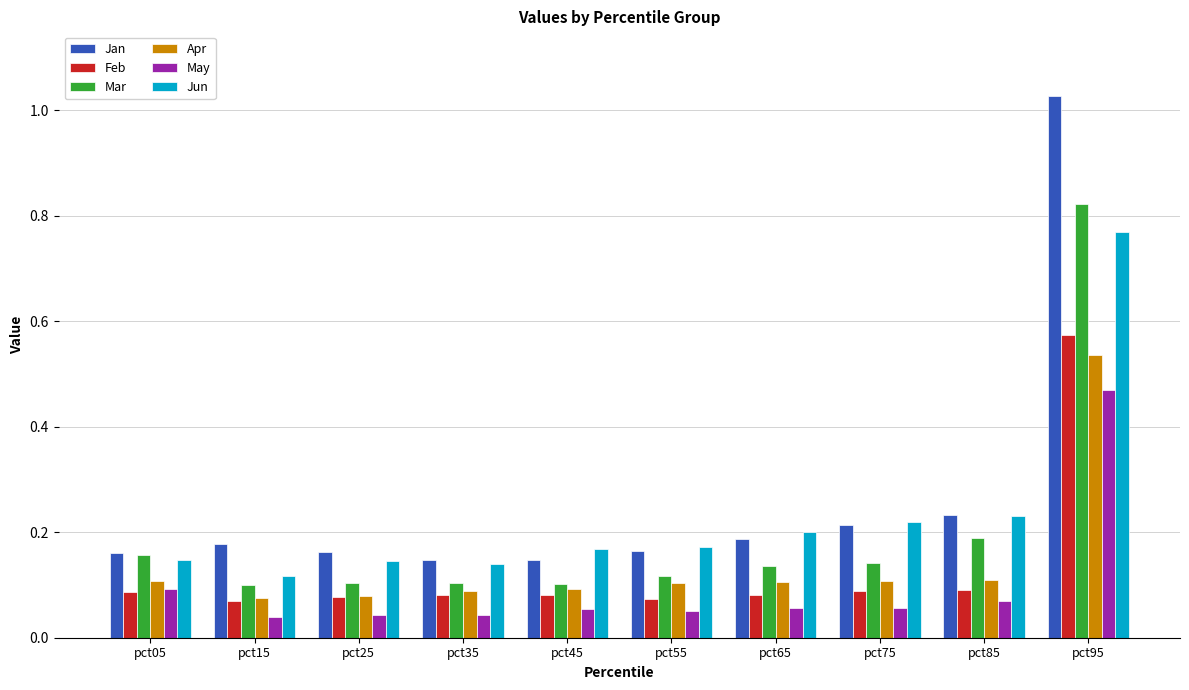

Which category has the highest value across all series?

pct95